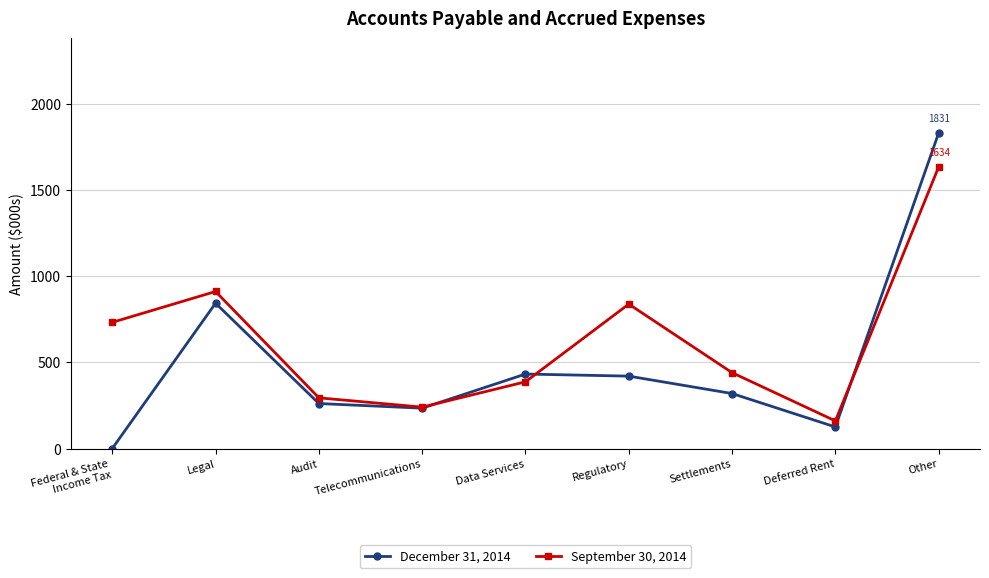

Is this an area chart (filled region under the line)?

No